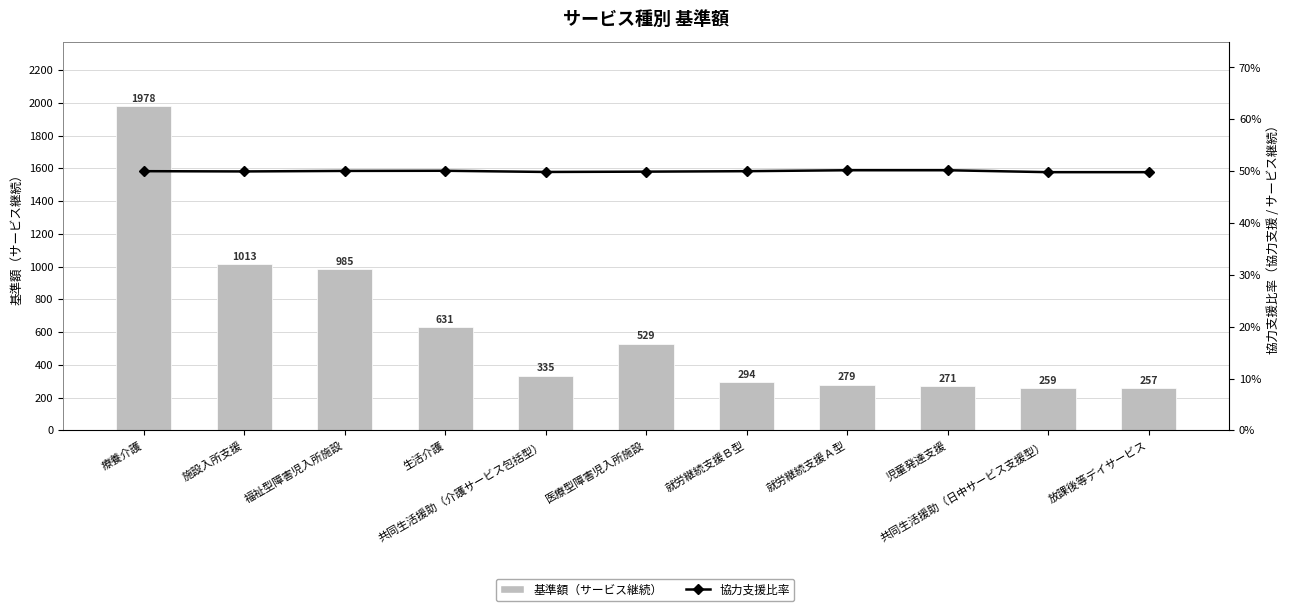

Between 療養介護 and 施設入所支援, which series saw the biggest shift?

基準額（サービス継続）